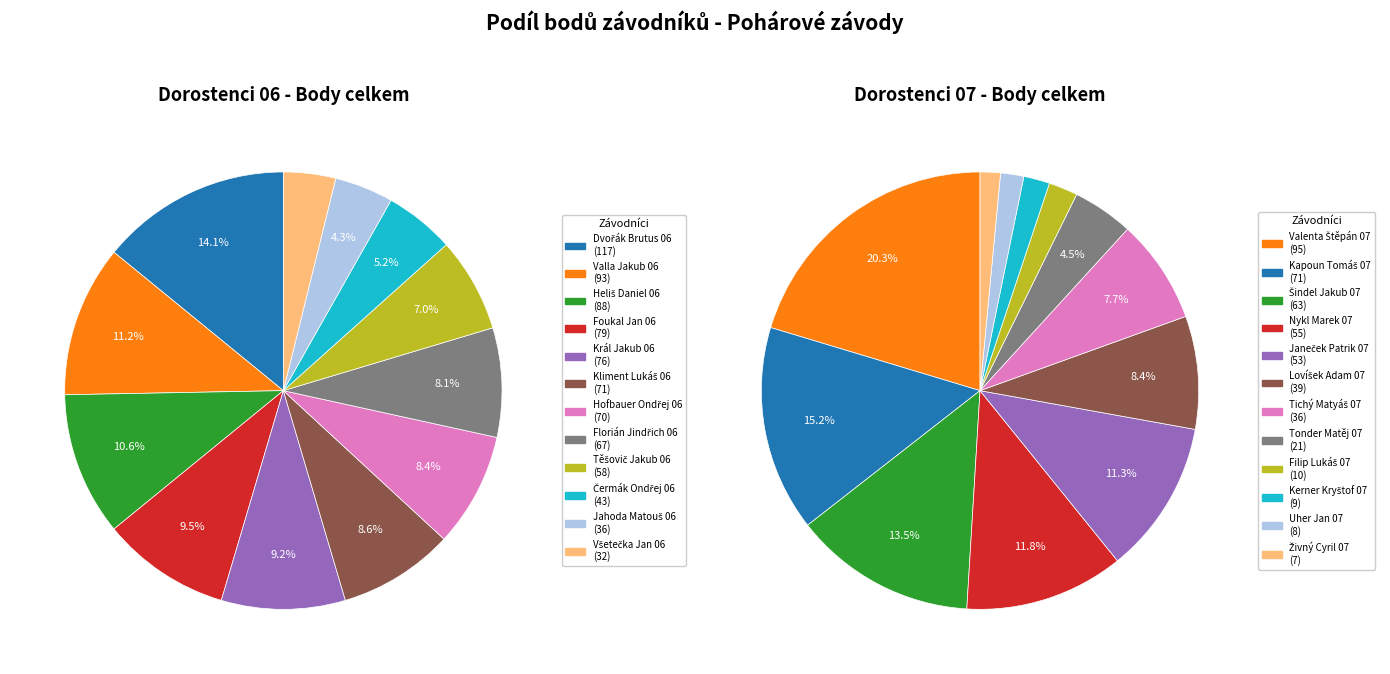

Between 2 and 3, which series saw the biggest shift?

dorostenci 06